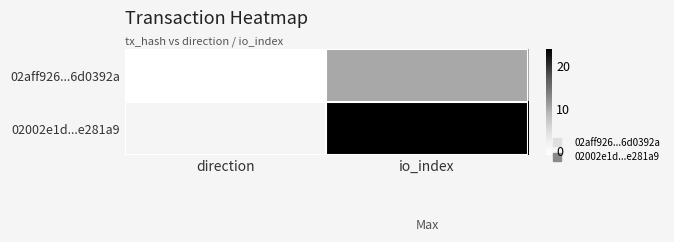

Reading left to right, transcribe all the data shown in this chart.

02aff926...6d0392a: direction=-1	io_index=10
02002e1d...e281a9: direction=1	io_index=24